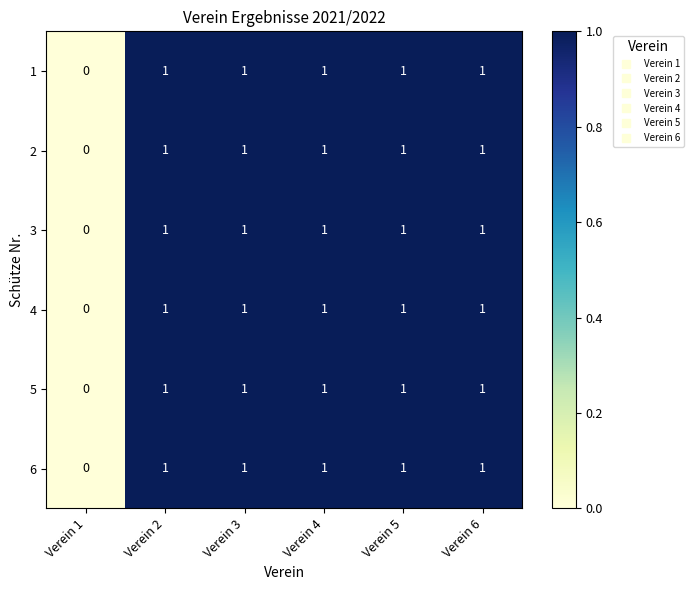

What is the total value across all series at Verein 6?

6